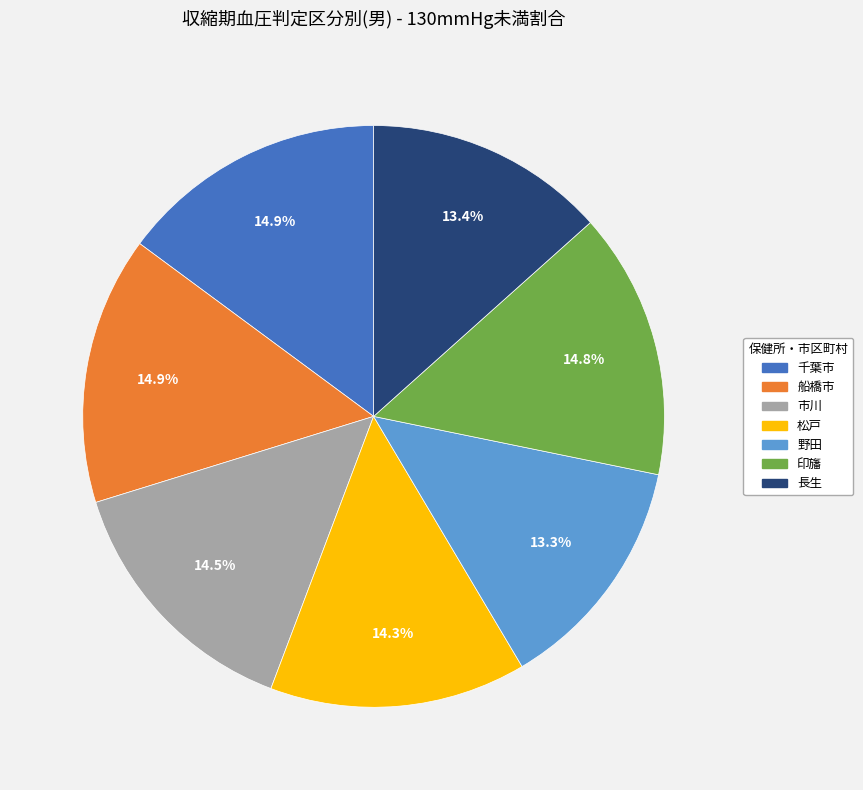

Combined, do 野田 and 印旛 account for over 50%?

No